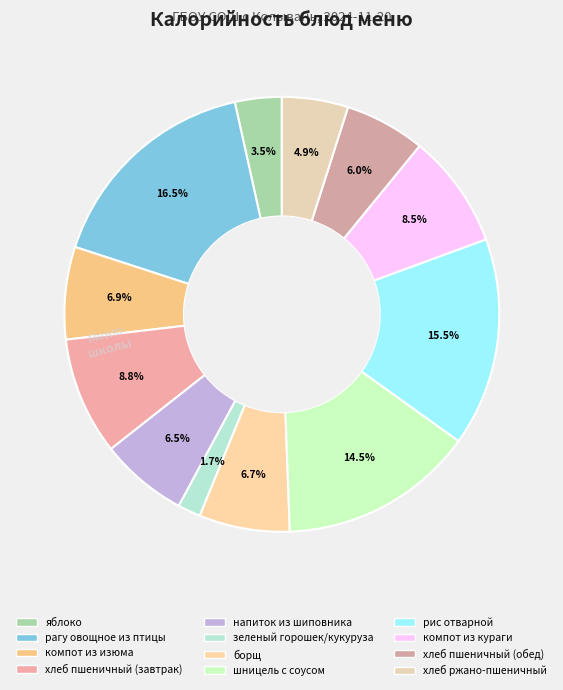

How many segments does this pie chart have?

12